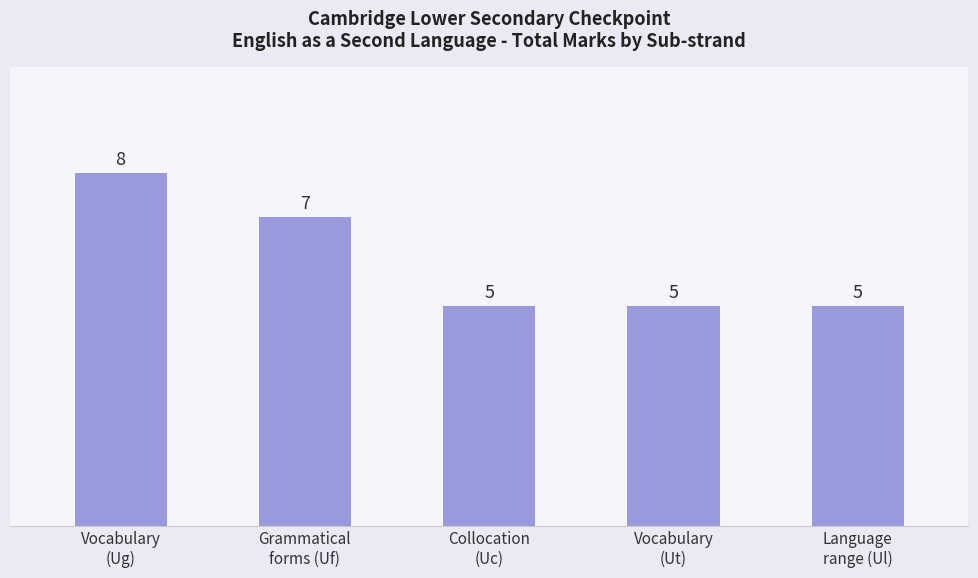

What is the value of the 5th bar from the left?

5